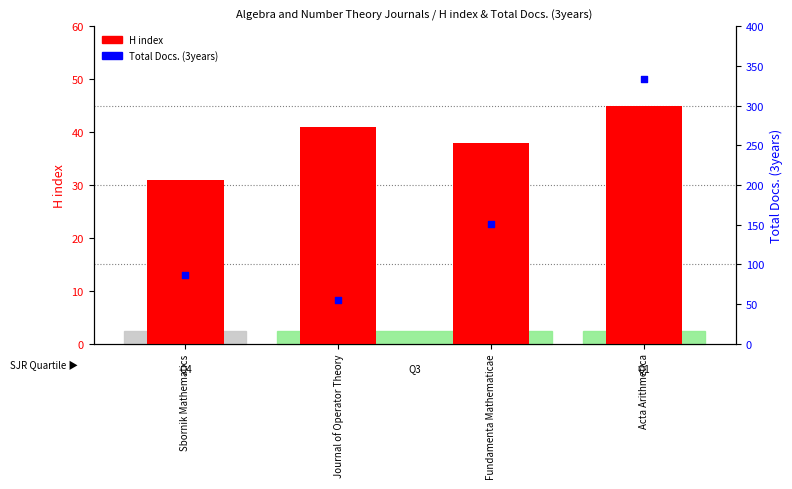

What are all the series names shown in the legend?

H index, Total Docs. (3years)